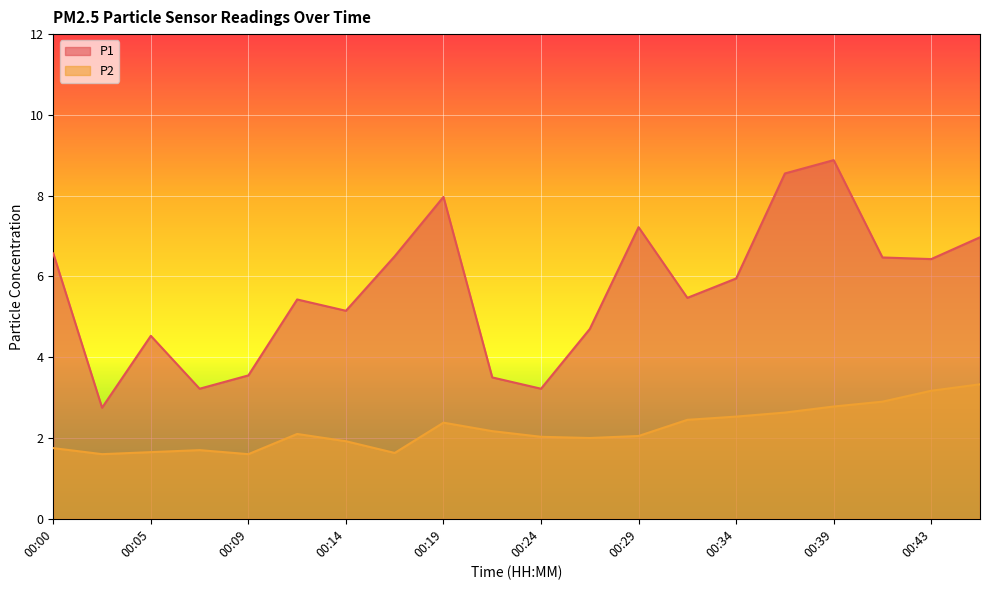

What is the difference between the second highest and minimum values in the P2 series?

1.6